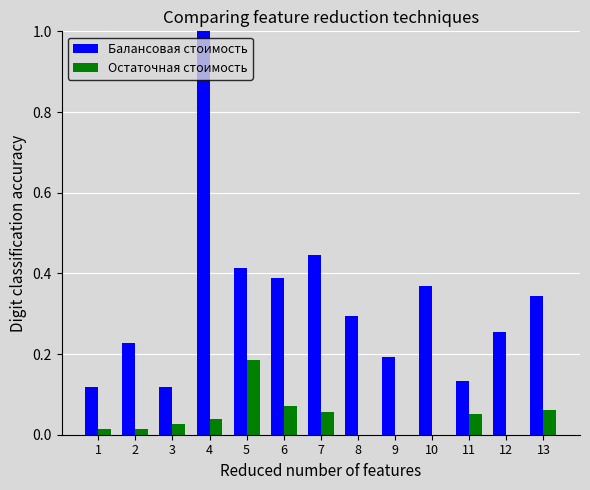

At which category is the sum across all series the highest?

4